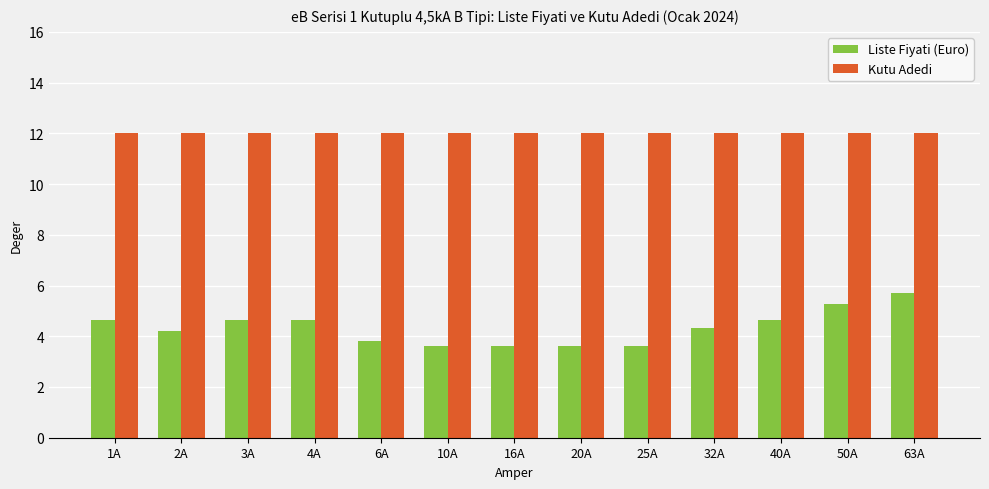

What is the difference between the highest and lowest values at 6A?

8.2